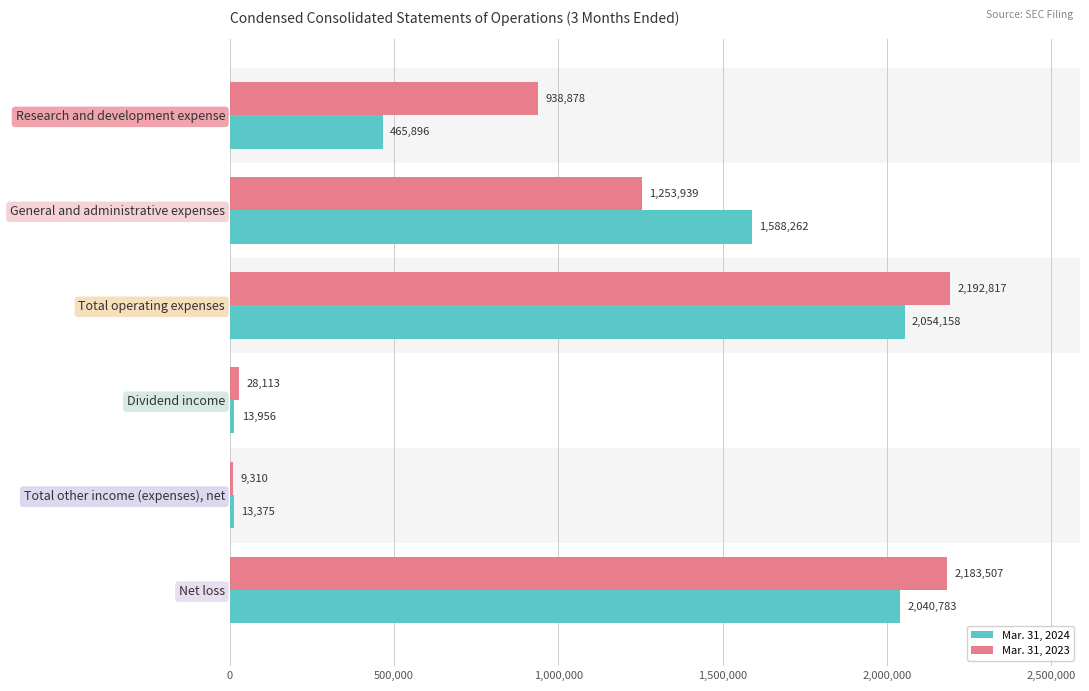

Rank the series by their average value, from highest to lowest.

Mar. 31, 2023, Mar. 31, 2024